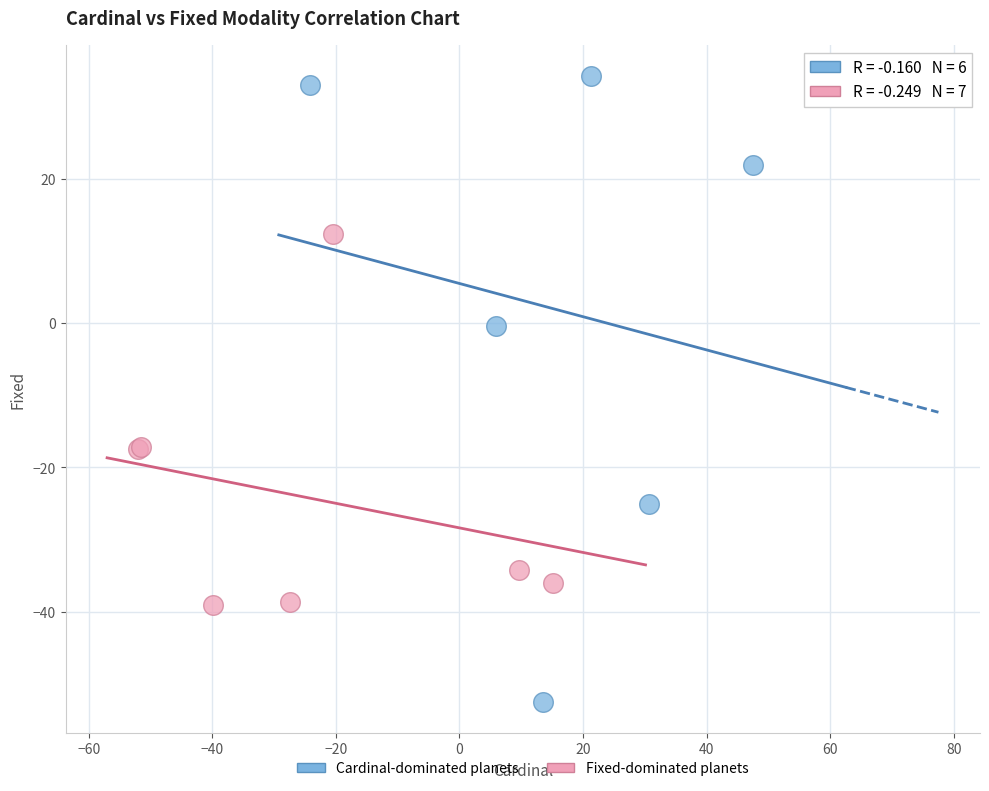

What are all the series names shown in the legend?

Cardinal-dominated planets, Fixed-dominated planets